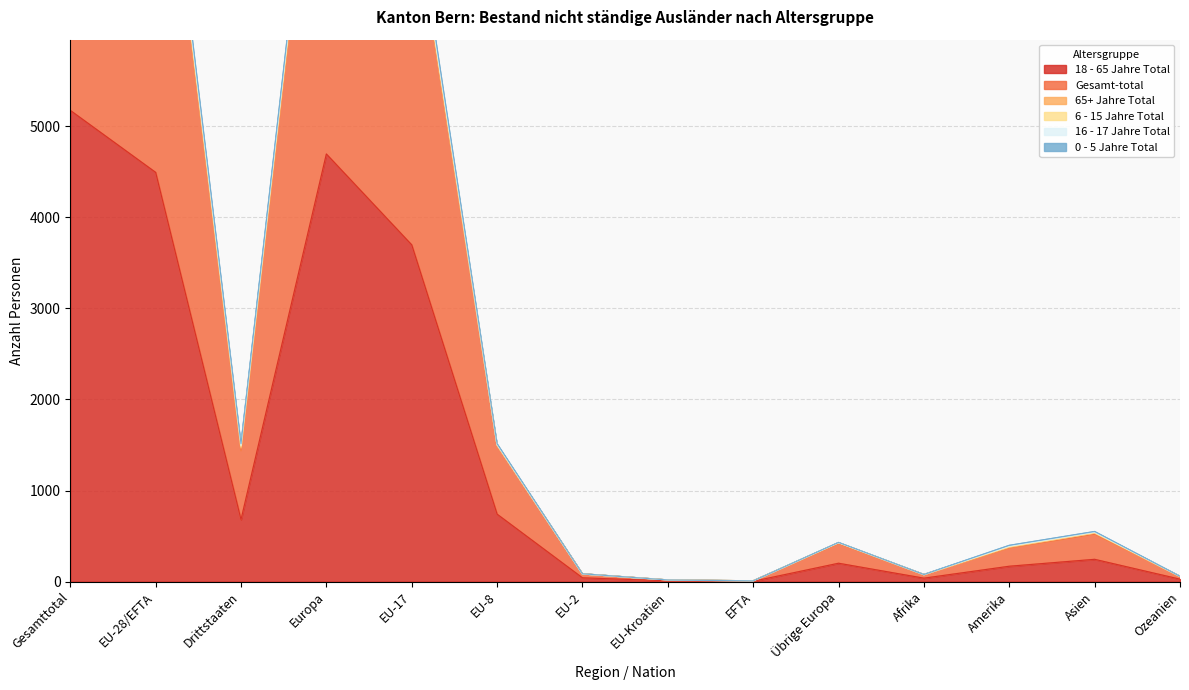

The value of 18 - 65 Jahre Total at Übrige Europa is 202. True or false?

True